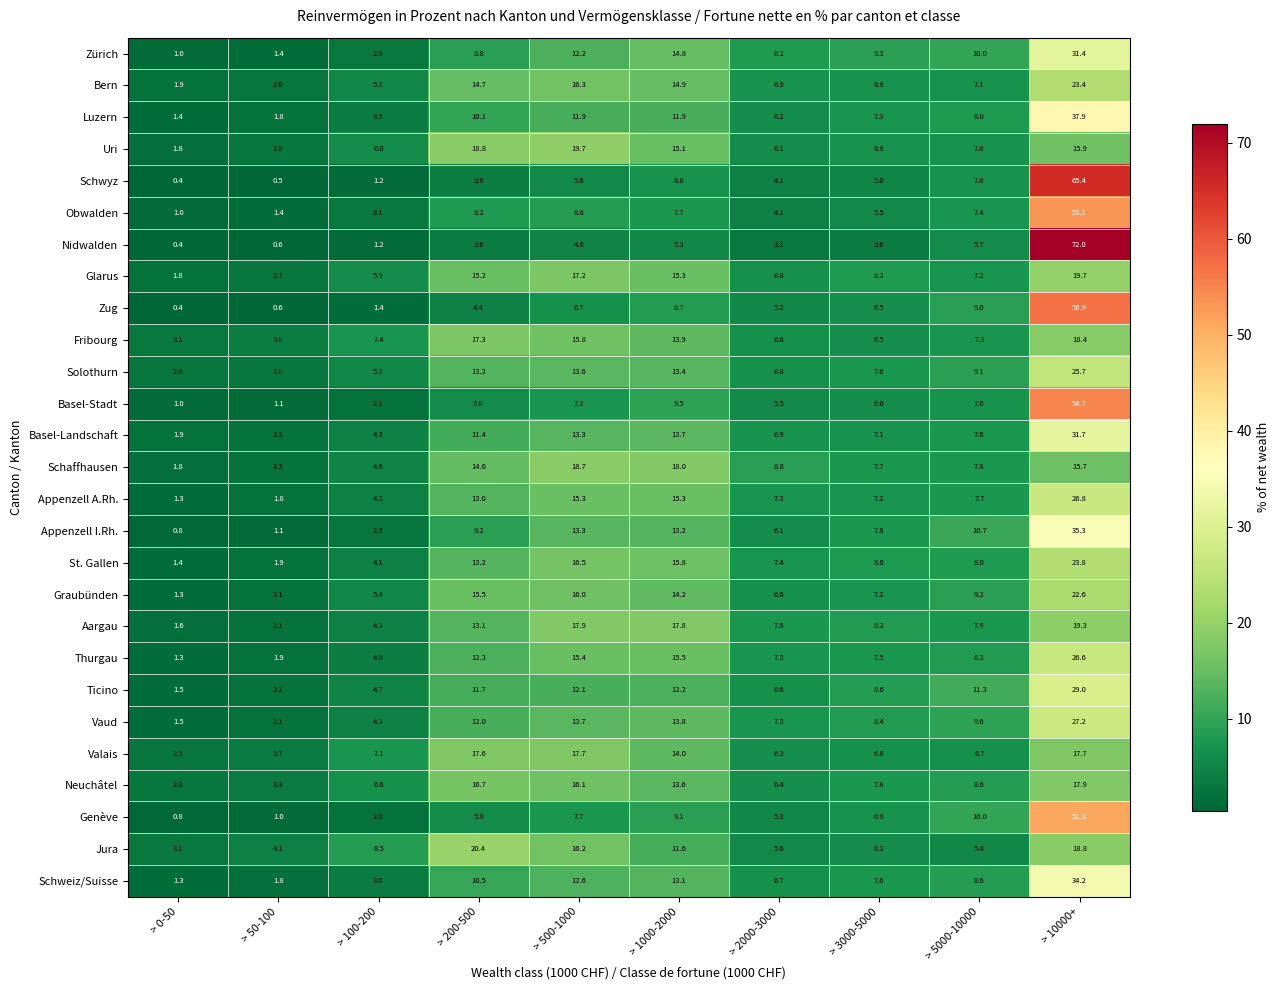

Between > 1000-2000 and > 10000+, which series saw the biggest shift?

Nidwalden